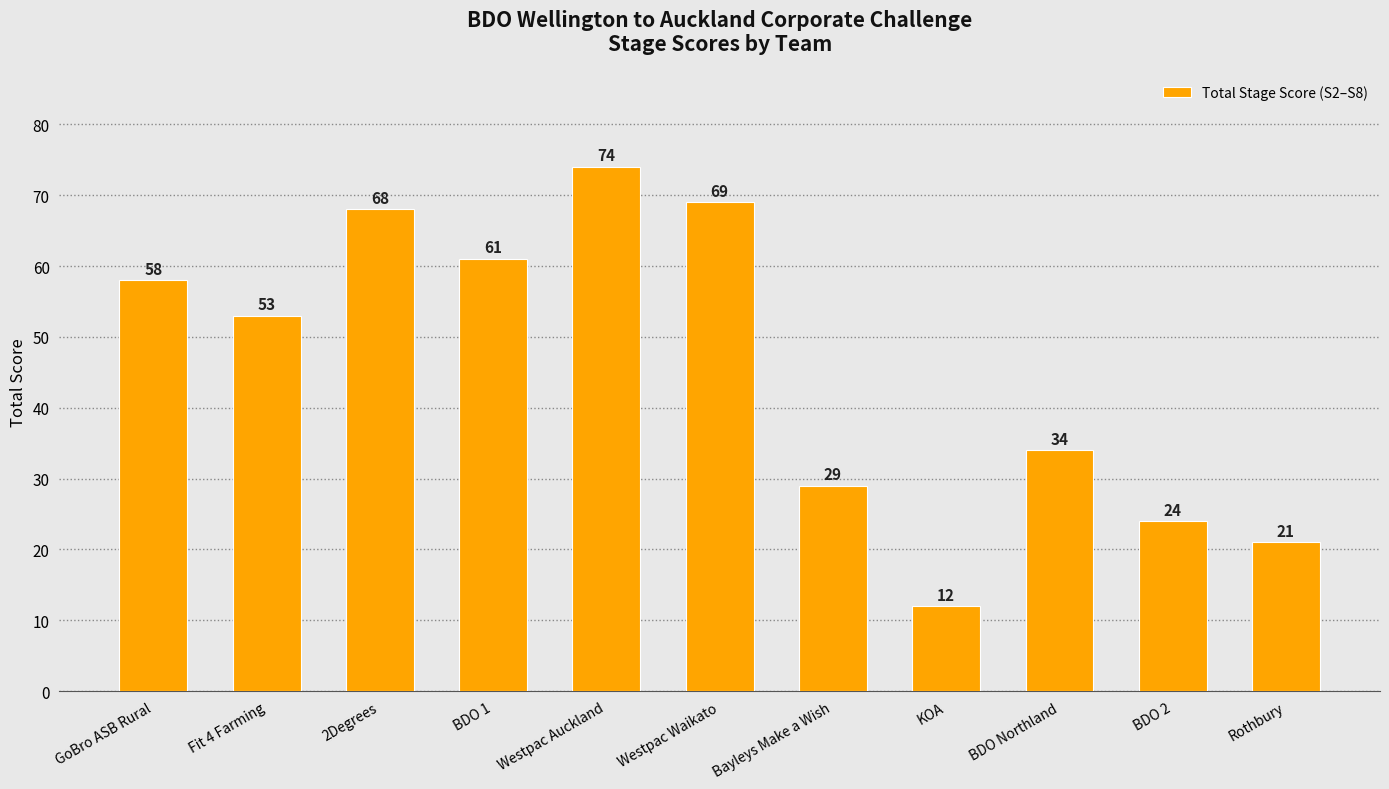

List the labels in order of value, smallest first.

KOA, Rothbury, BDO 2, Bayleys Make a Wish, BDO Northland, Fit 4 Farming, GoBro ASB Rural, BDO 1, 2Degrees, Westpac Waikato, Westpac Auckland